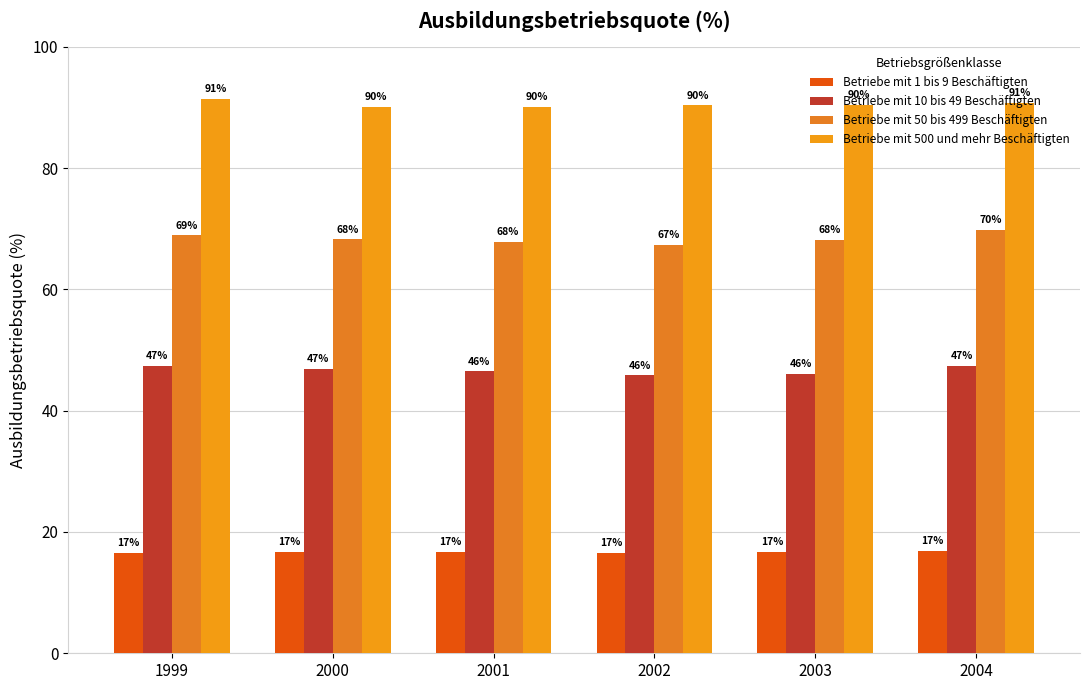

How many Betriebe mit 500 und mehr Beschäftigten values are between 90 and 91?

5